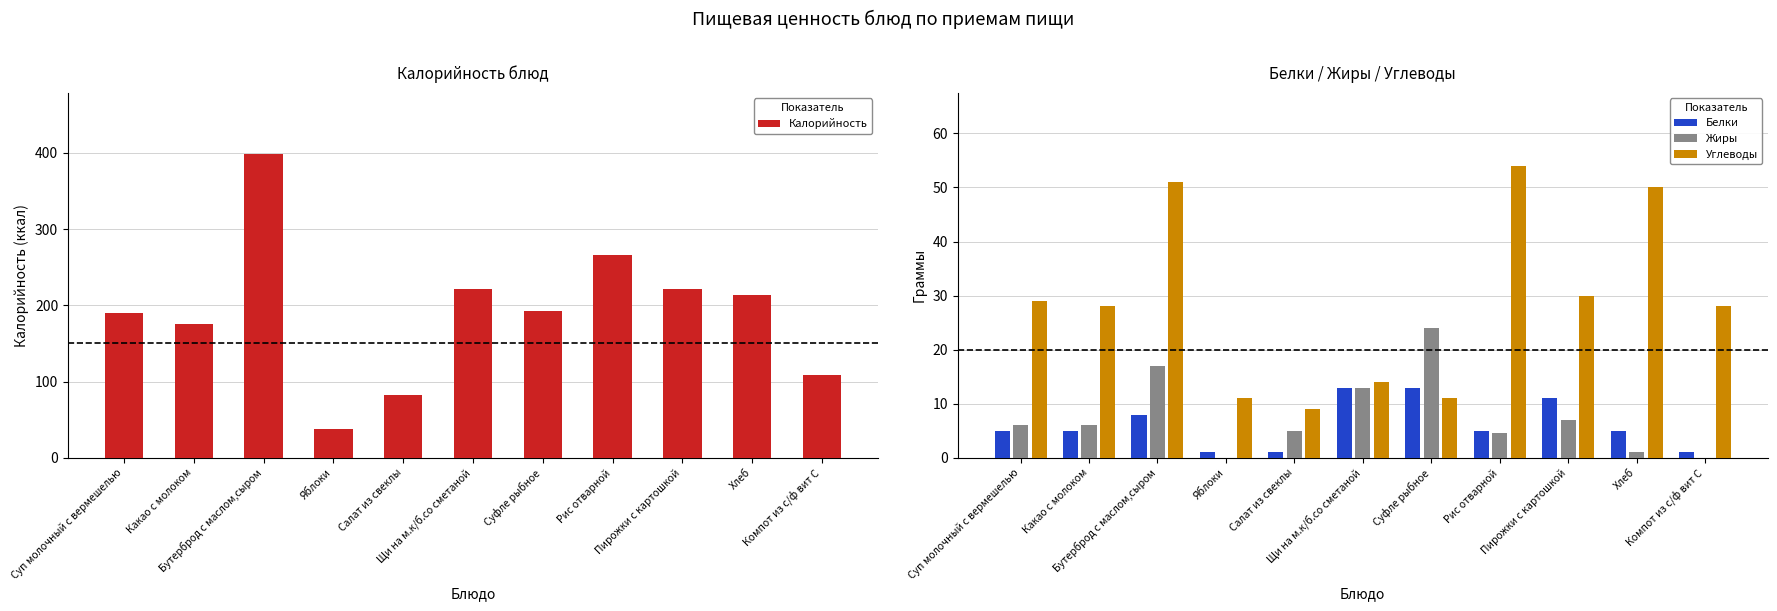

What is the difference between the maximum and minimum values in the Жиры series?

24.0